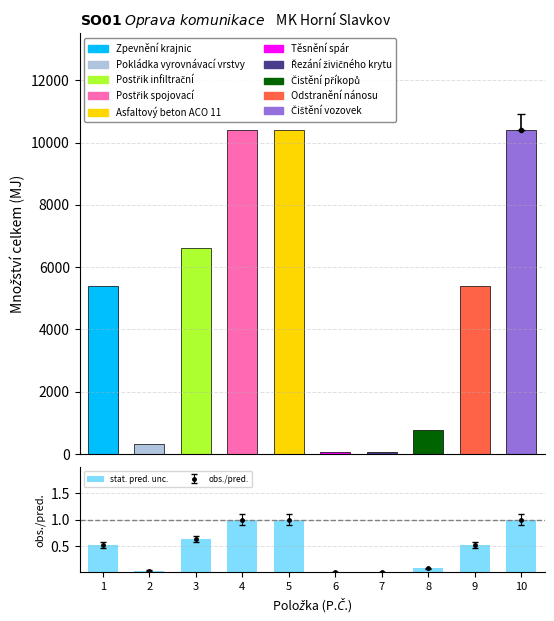

Does the chart contain any negative values?

No